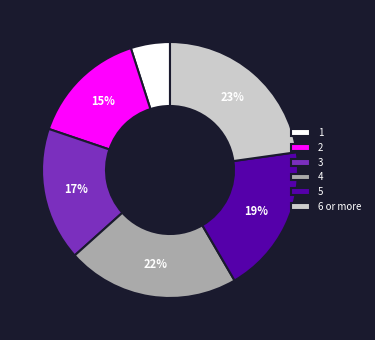

Do 6 or more and 3 together represent more than half of the pie?

No